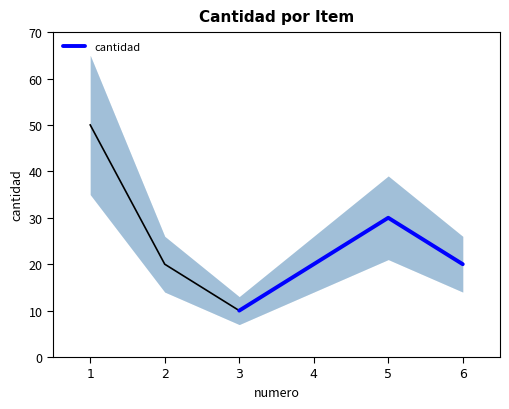

What is the minimum value for cantidad?

10